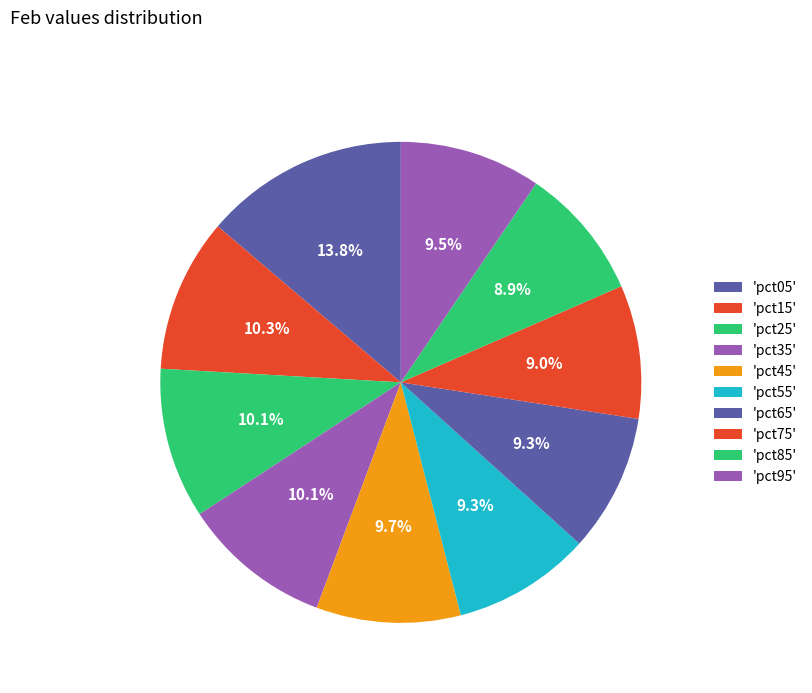

Count the number of slices in the pie.

10